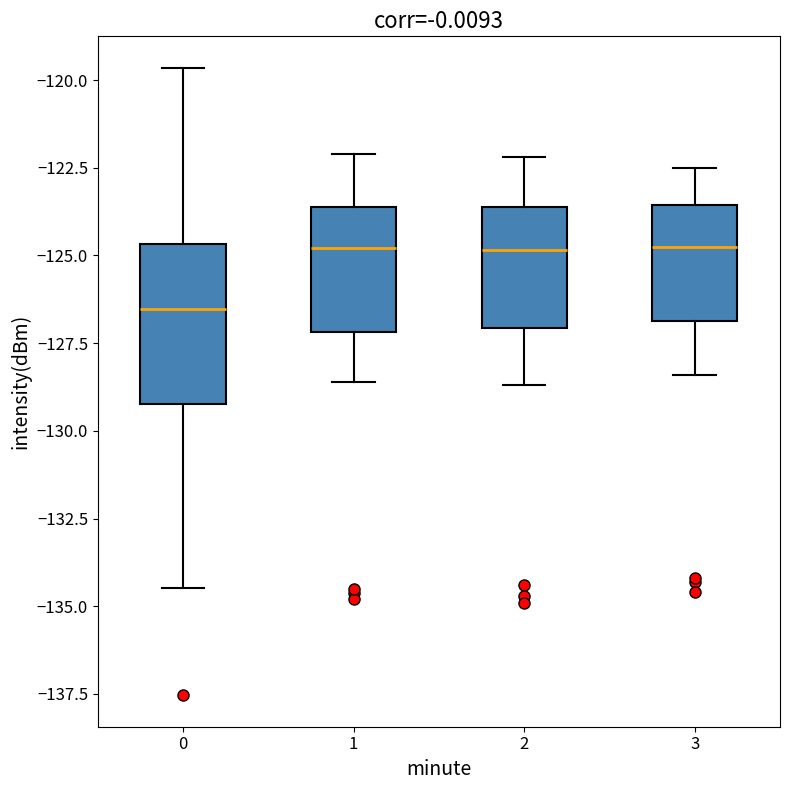

Where does the upper whisker of the box at x = 0 end on the y-axis? The values are not printed on the chart, so give them approximately, as read against the axis.

-119.5